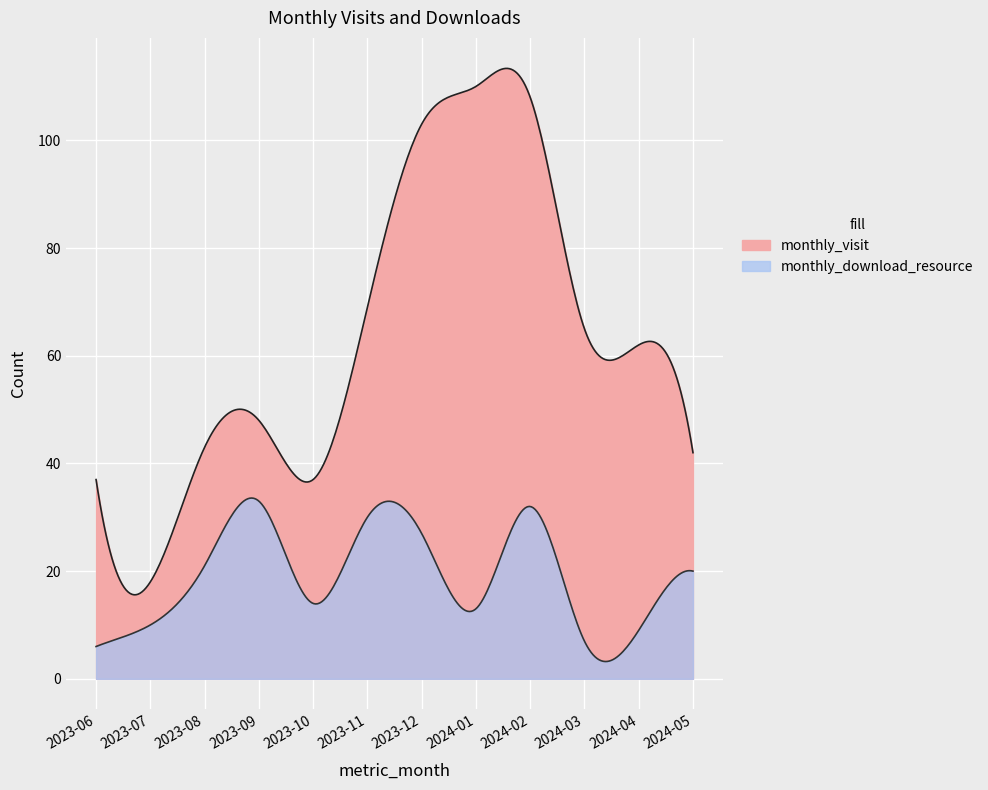

Reading left to right, list all the values displayed in this chart.

monthly_visit: 2023-06=37	2023-07=18	2023-08=43	2023-09=48	2023-10=37	2023-11=69	2023-12=103	2024-01=110	2024-02=108	2024-03=65	2024-04=62	2024-05=42
monthly_download_resource: 2023-06=6	2023-07=10	2023-08=21	2023-09=33	2023-10=14	2023-11=30	2023-12=27	2024-01=13	2024-02=32	2024-03=7	2024-04=9	2024-05=20